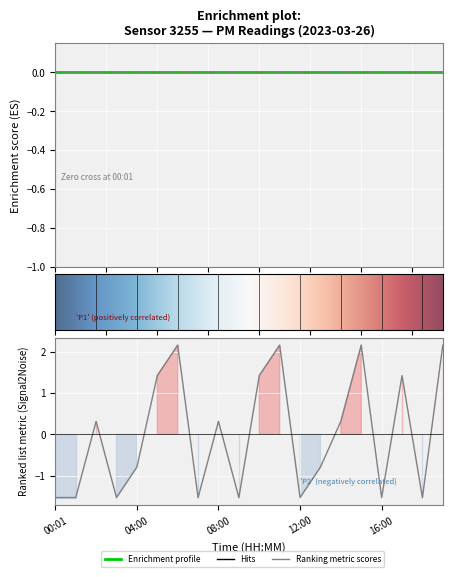

What is the change in value from 00:01 to 14:00?

+1.8